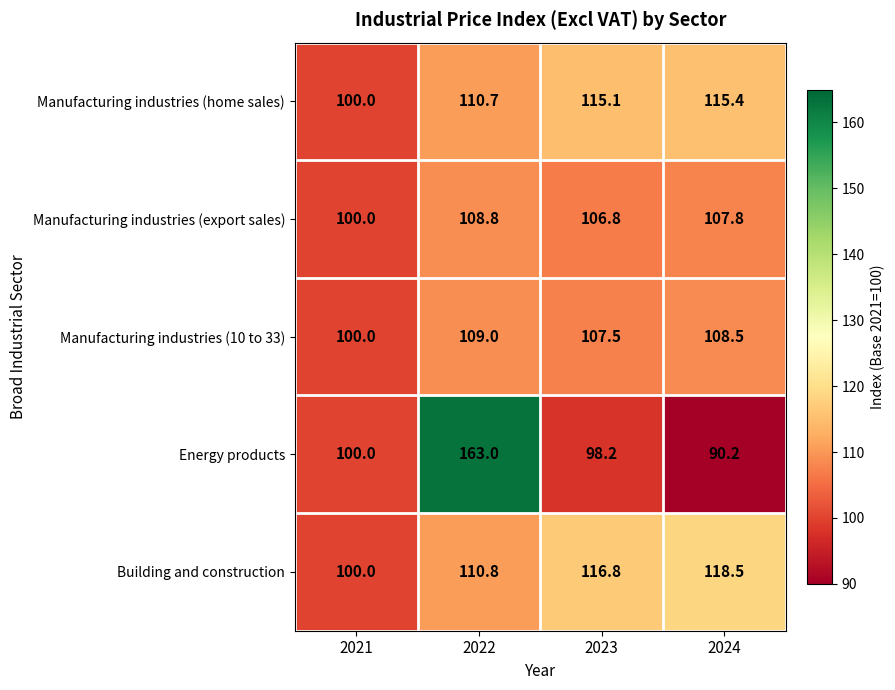

What is the spread (max minus min) of values at 2023?

18.6